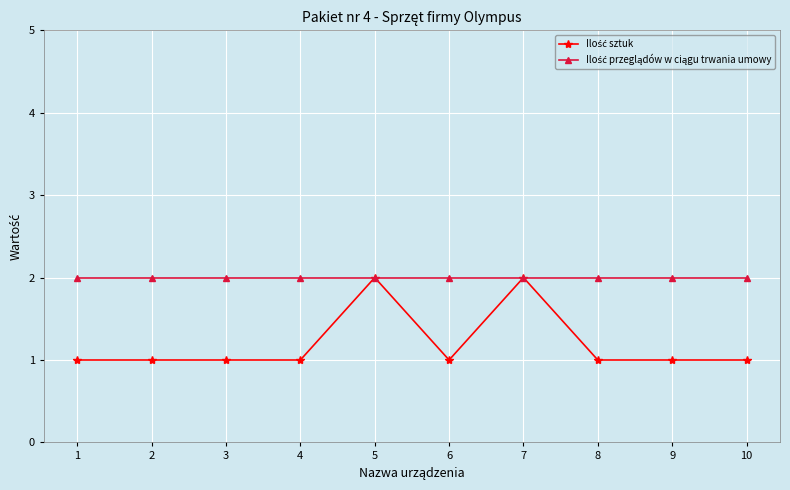

What is the total value across all series at 9?

3